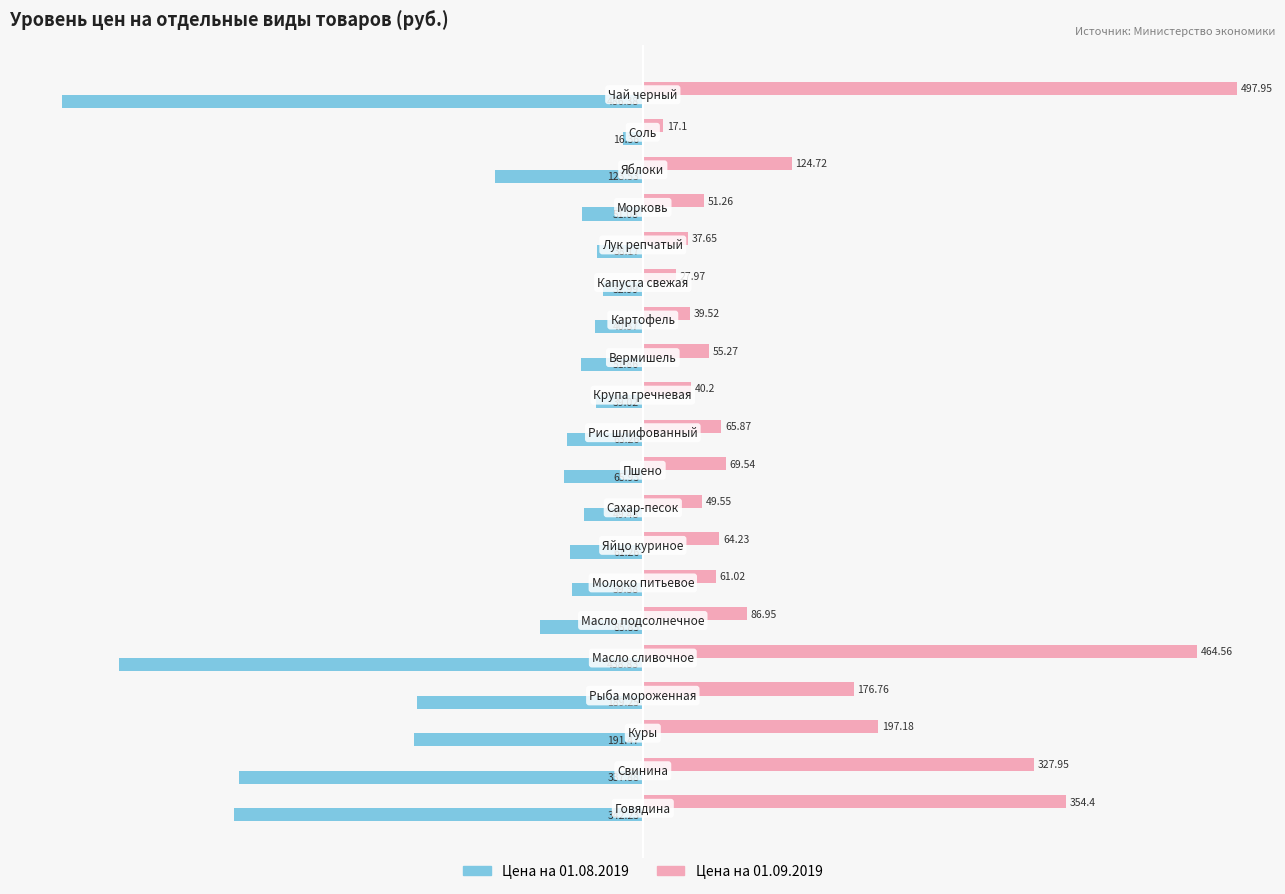

Which series has the largest range (max minus min)?

Цена на 01.09.2019